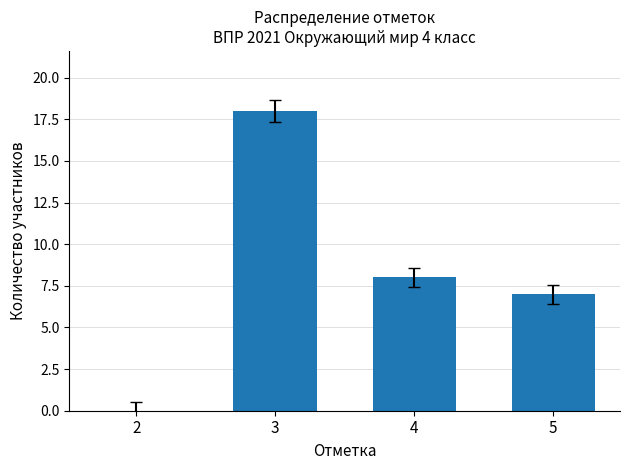

What is the sum of the values at 4 and 3?

26